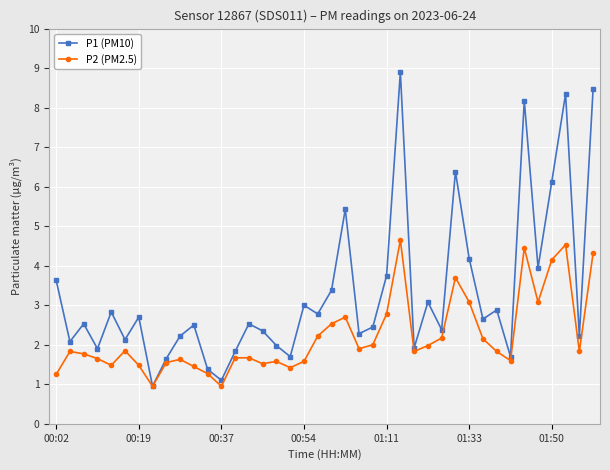

Which series has the largest range (max minus min)?

P1 (PM10)